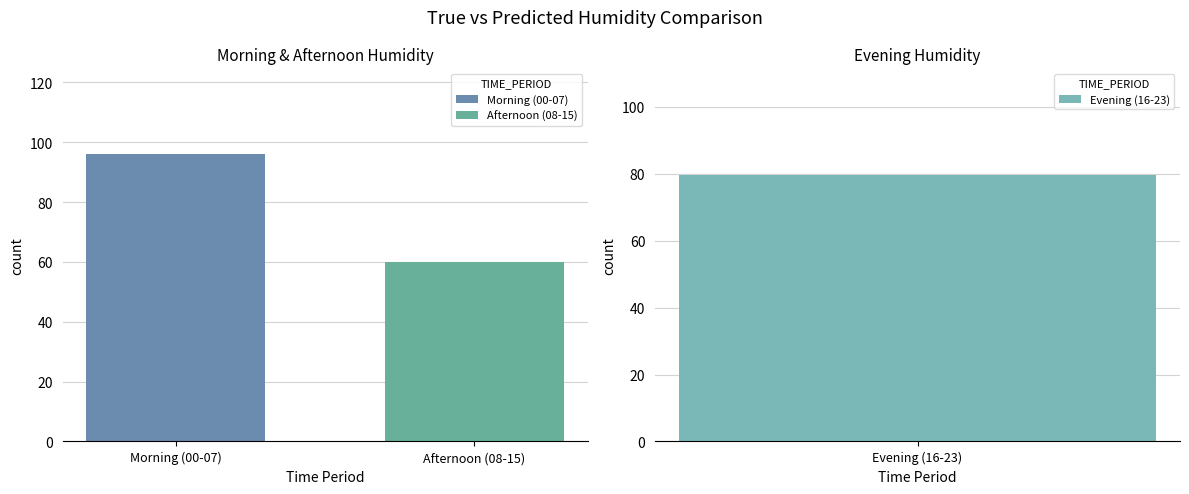

What is the maximum value for Afternoon (08-15)?

60.0